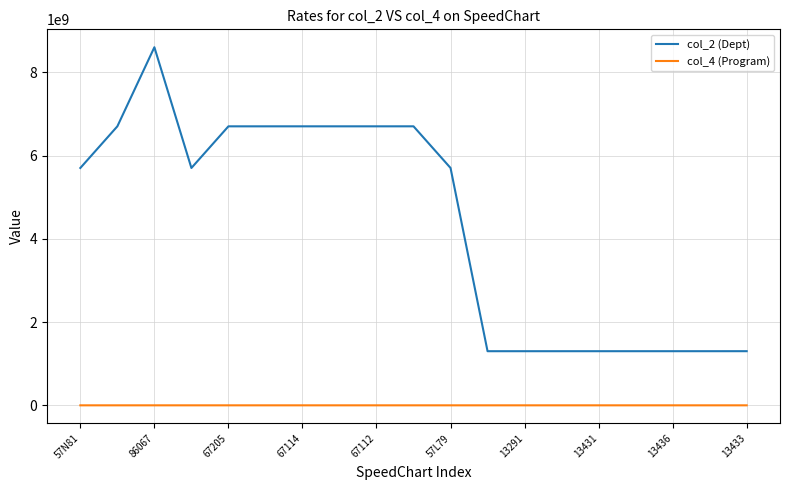

True or false: col_2 (Dept) and col_4 (Program) cross at least once.

False